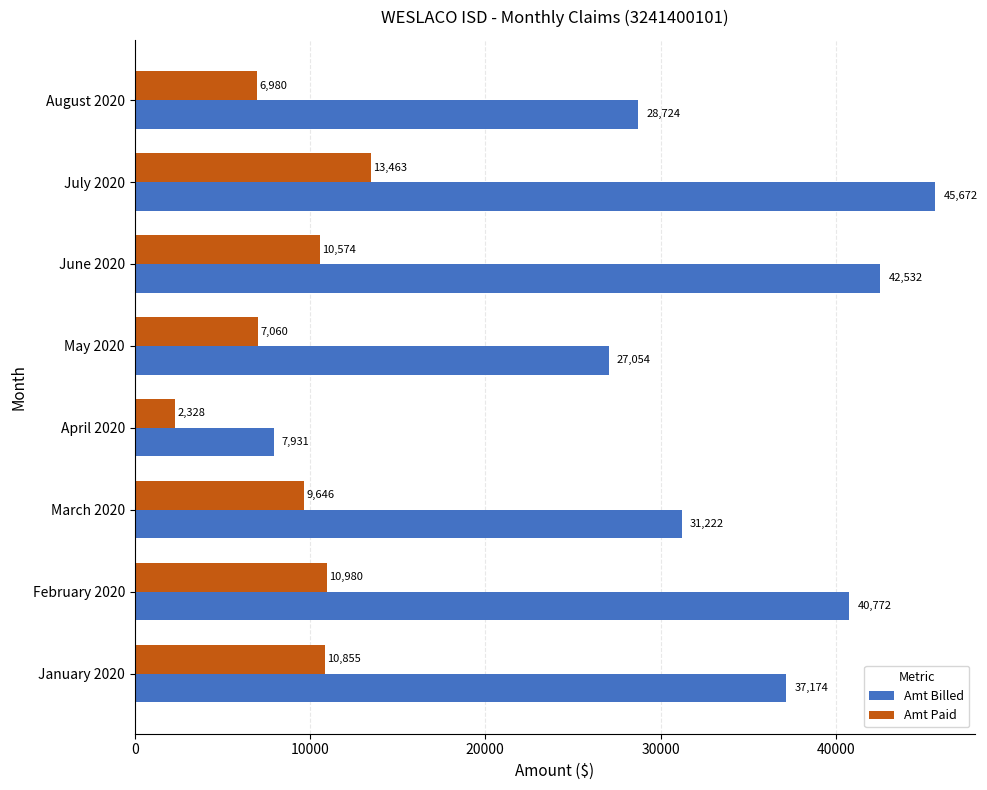

What are all the series names shown in the legend?

Amt Billed, Amt Paid